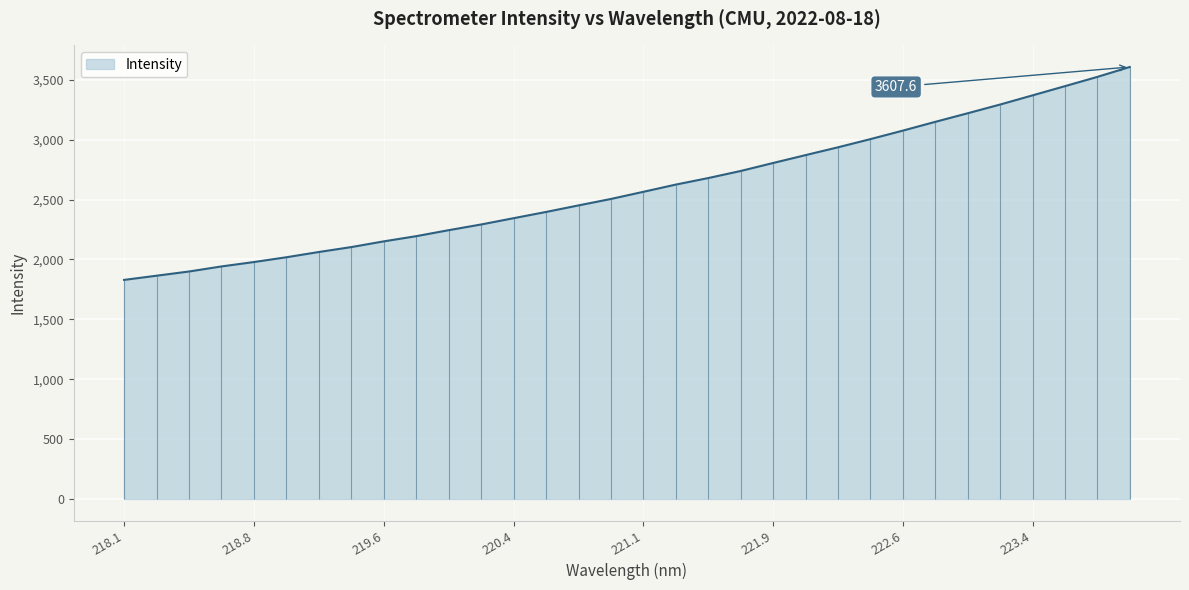

Which has a higher value, 223.9802 or 218.442?

223.9802